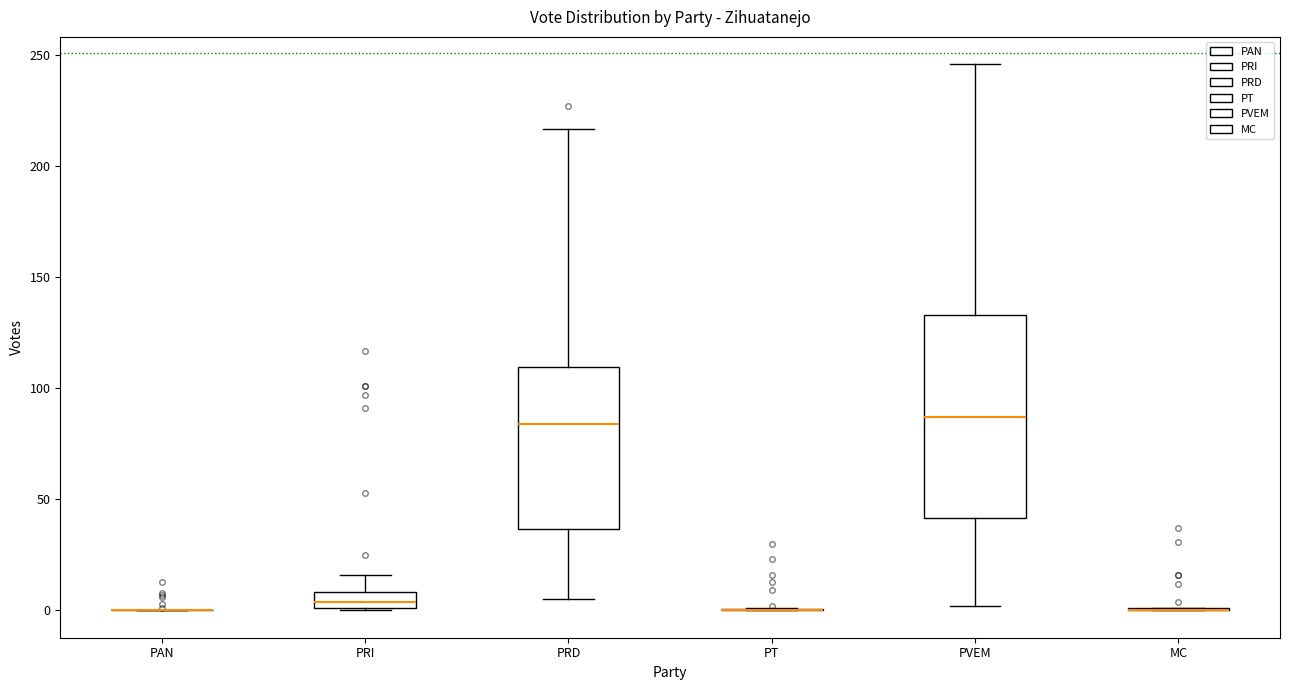

Reading left to right, read every box against the y-axis: the position of its median line, the range the box covers, and the ends of its whiskers. The values are not printed on the chart, so give them approximately, as read against the axis.

PAN: box collapsed to a line at 0, whiskers 0 to 0
PRI: median 5, box 0 to 10, whiskers 0 to 15
PRD: median 85, box 35 to 110, whiskers 5 to 215
PT: box collapsed to a line at 0, whiskers 0 to 0
PVEM: median 85, box 40 to 135, whiskers 0 to 245
MC: box collapsed to a line at 0, whiskers 0 to 0